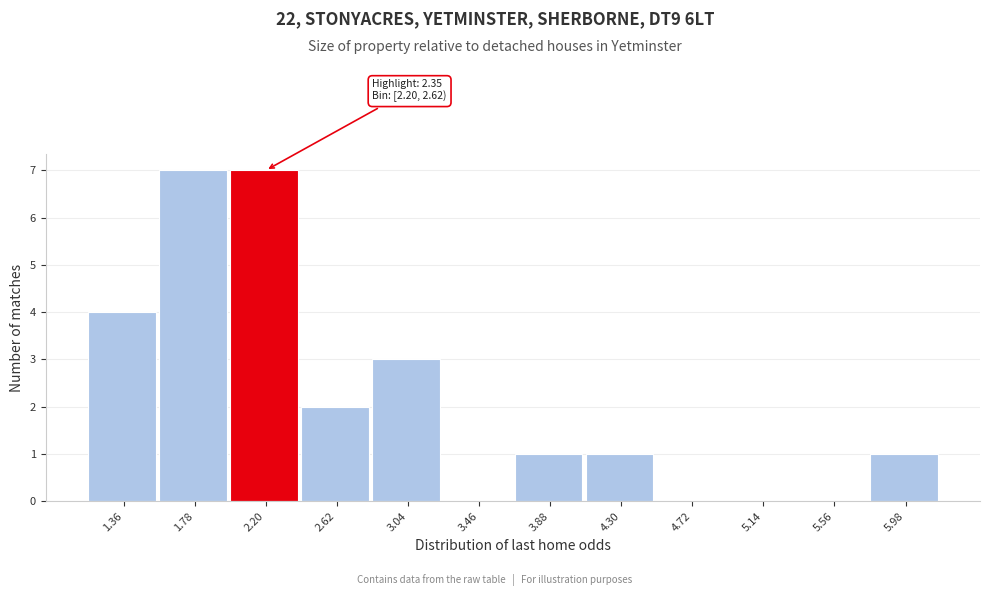

Reading left to right, what are all the values shown in this chart?

1.36=4	1.78=7	2.20=7	2.62=2	3.04=3	3.46=0	3.88=1	4.30=1	4.72=0	5.14=0	5.56=0	5.98=1